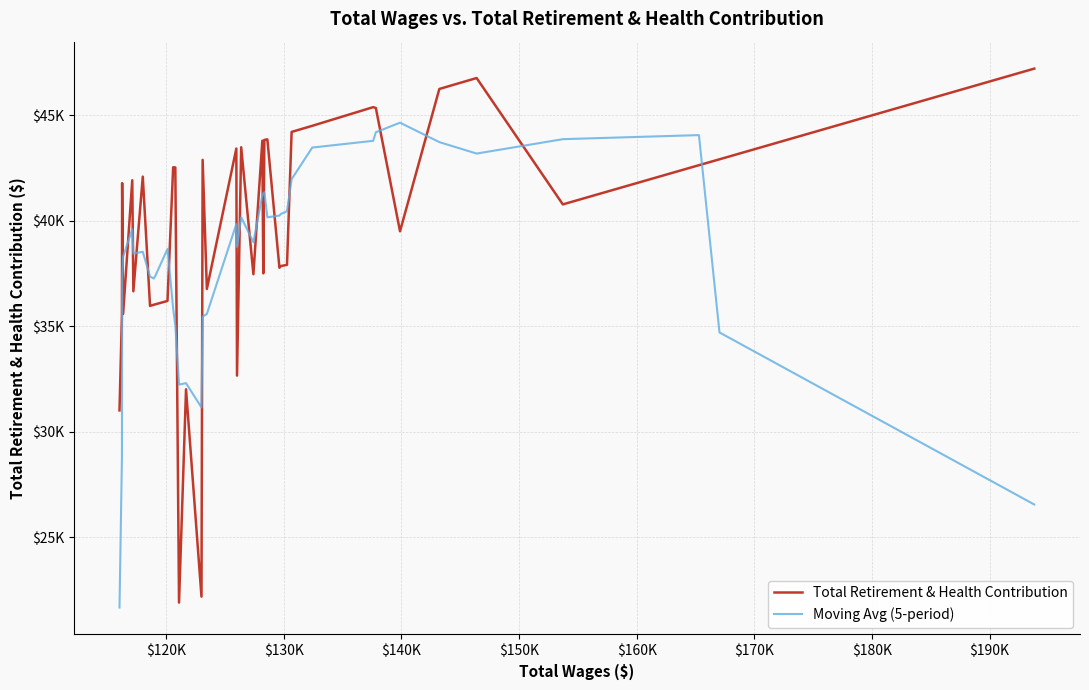

What are all the series names shown in the legend?

Total Retirement & Health Contribution, Moving Avg (5-period)